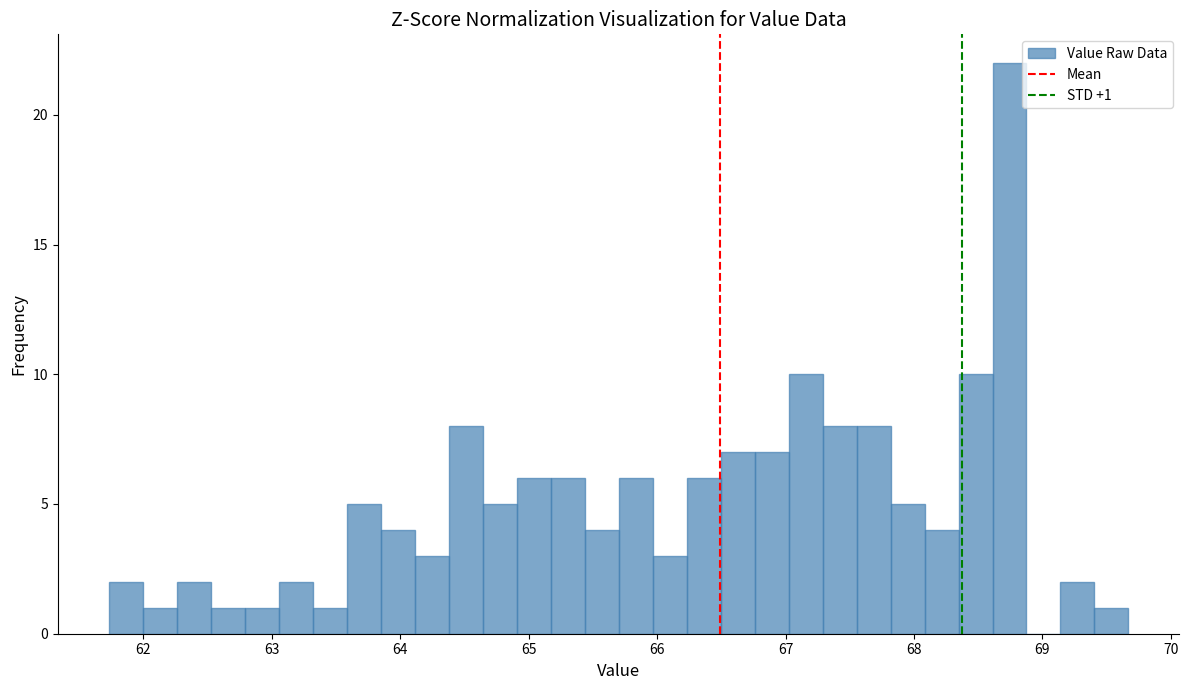

Around what value on the x-axis is the tallest bar? Give the approximate position of its centre, as read against the axis.

68.7